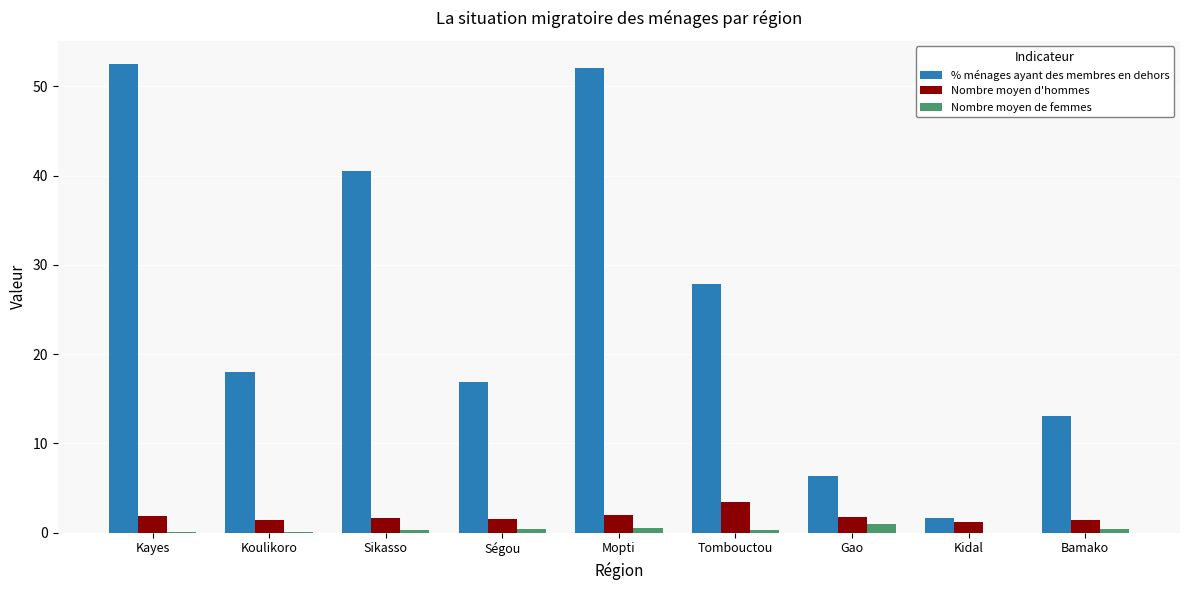

What is the highest value of the % ménages ayant des membres en dehors series?

52.5